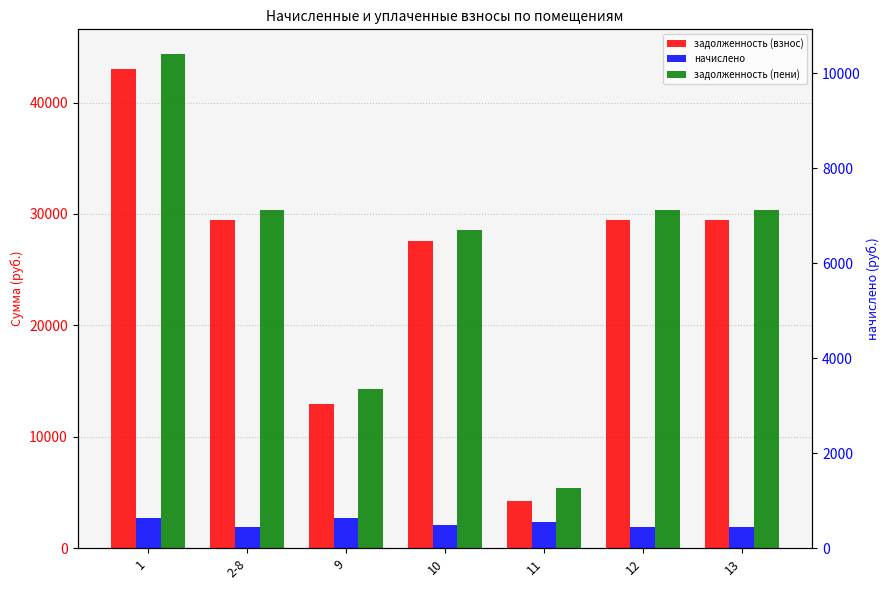

What is the smallest value displayed?

1860.0